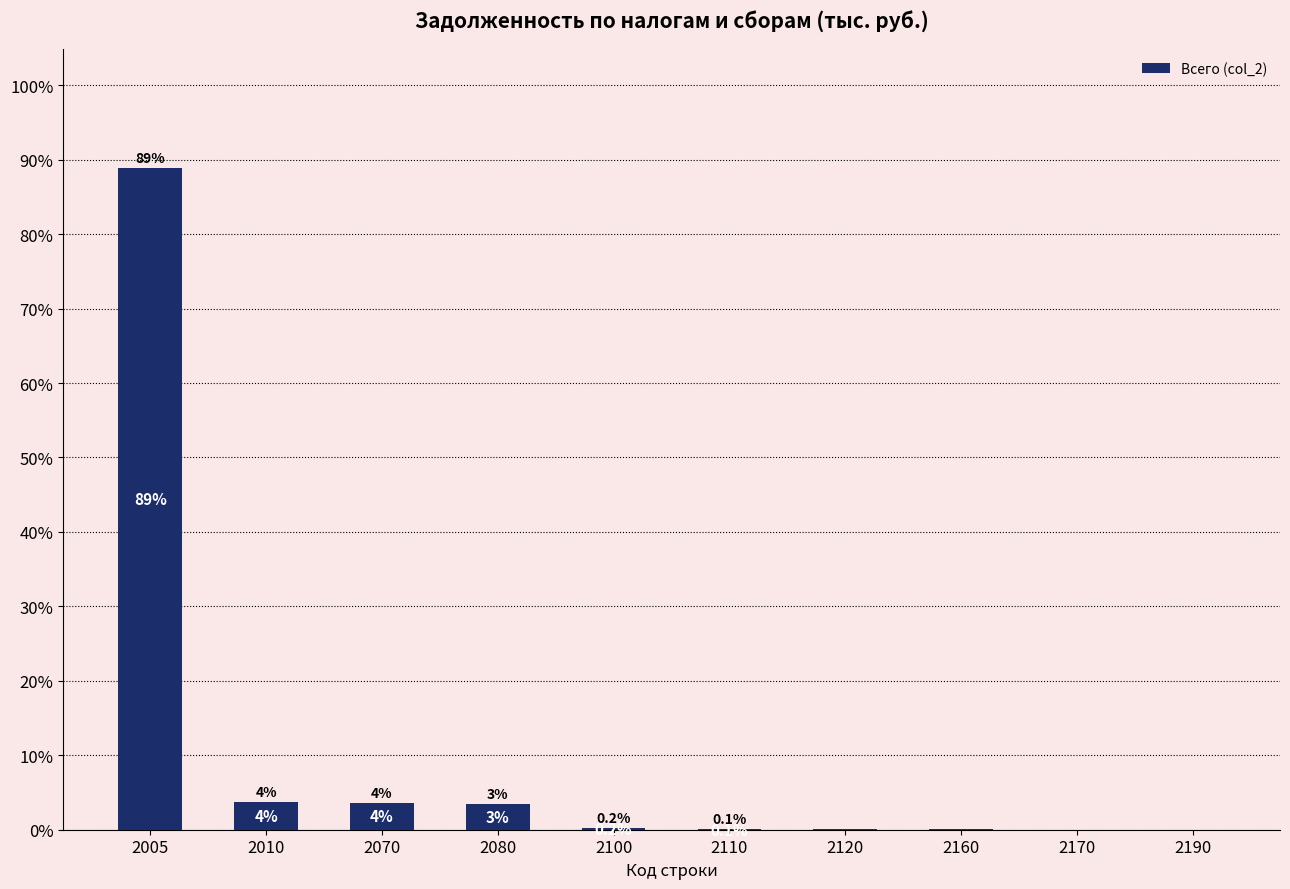

Which has a higher value, 2010 or 2100?

2010